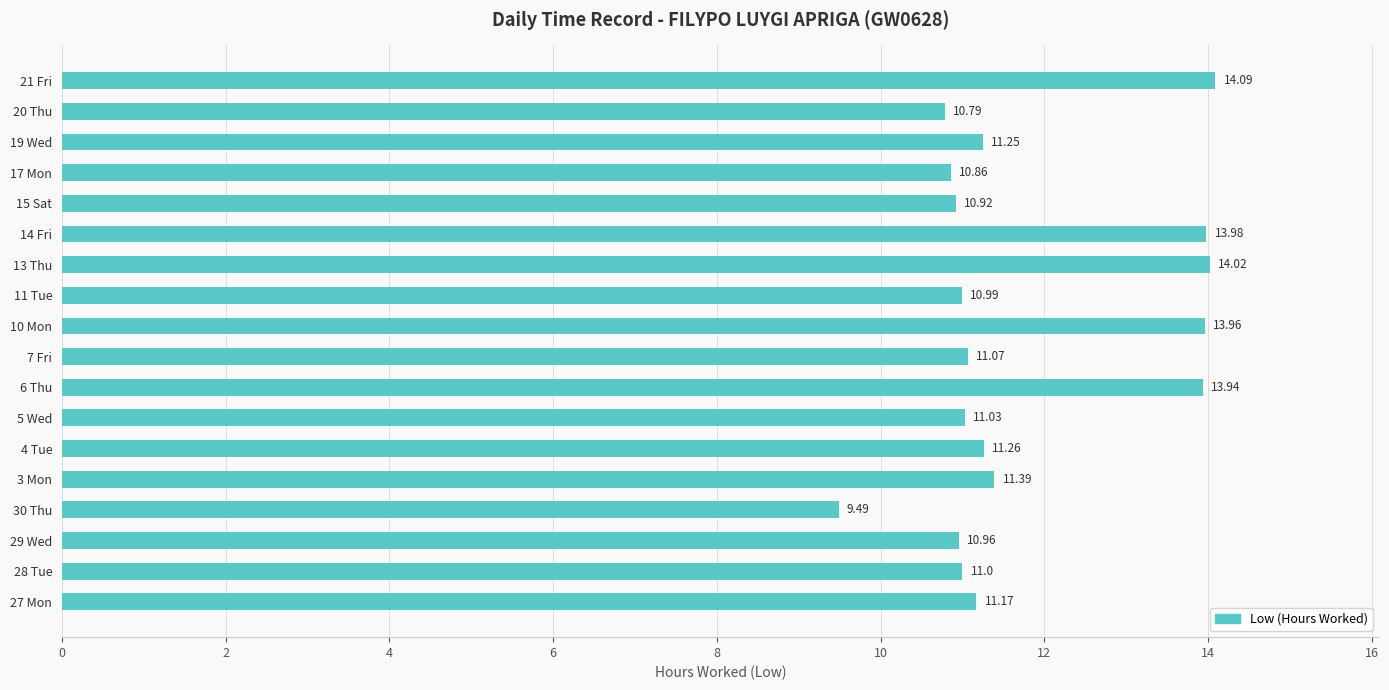

Rank the categories by value from highest to lowest.

21 Fri, 13 Thu, 14 Fri, 10 Mon, 6 Thu, 3 Mon, 4 Tue, 19 Wed, 27 Mon, 7 Fri, 5 Wed, 28 Tue, 11 Tue, 29 Wed, 15 Sat, 17 Mon, 20 Thu, 30 Thu